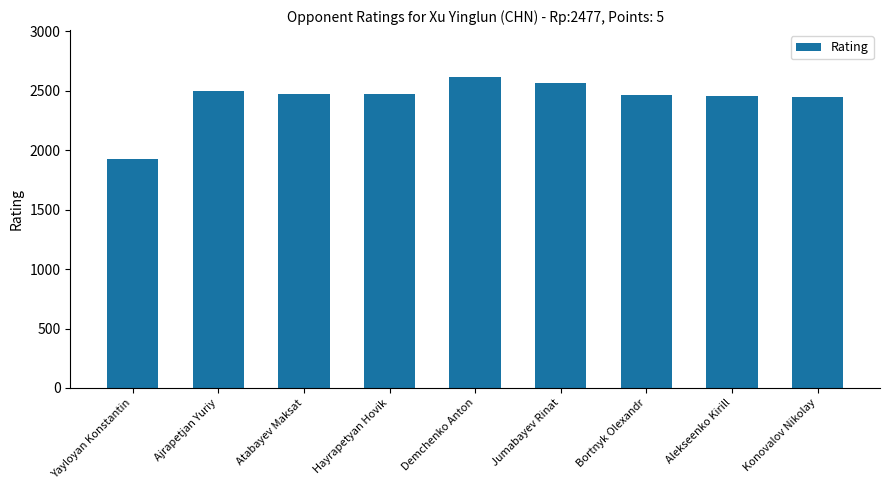

Which category has the highest value across all series?

Demchenko Anton